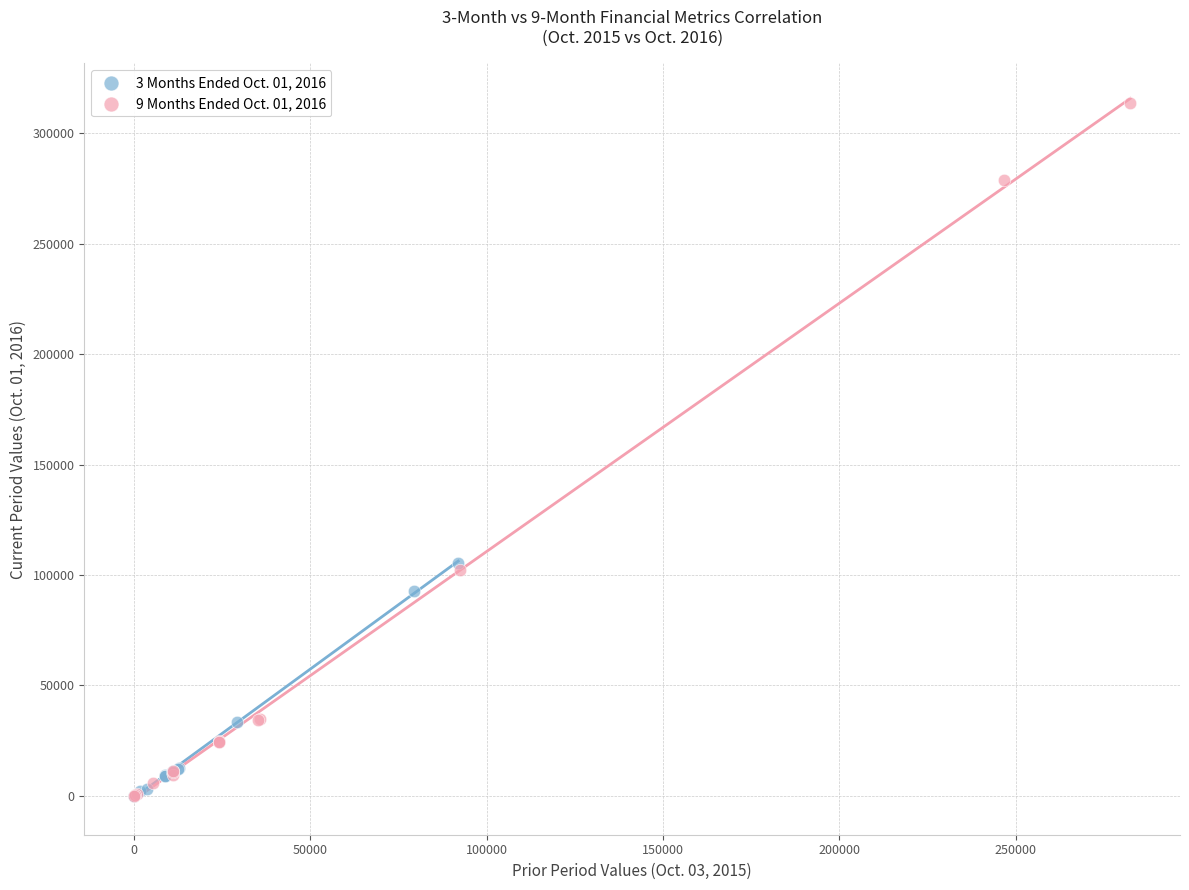

Which series reaches the maximum Y coordinate?

9 Months Ended Oct. 01, 2016